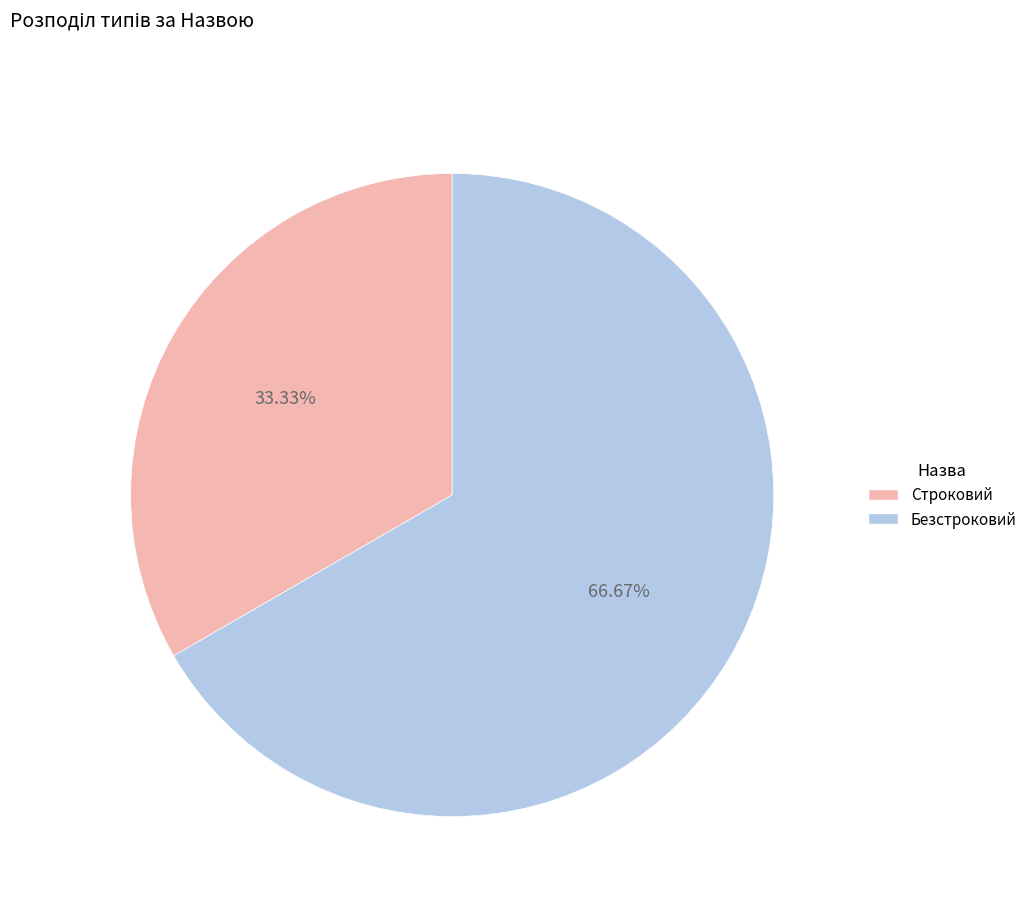

Does Строковий represent more than half of the total?

No